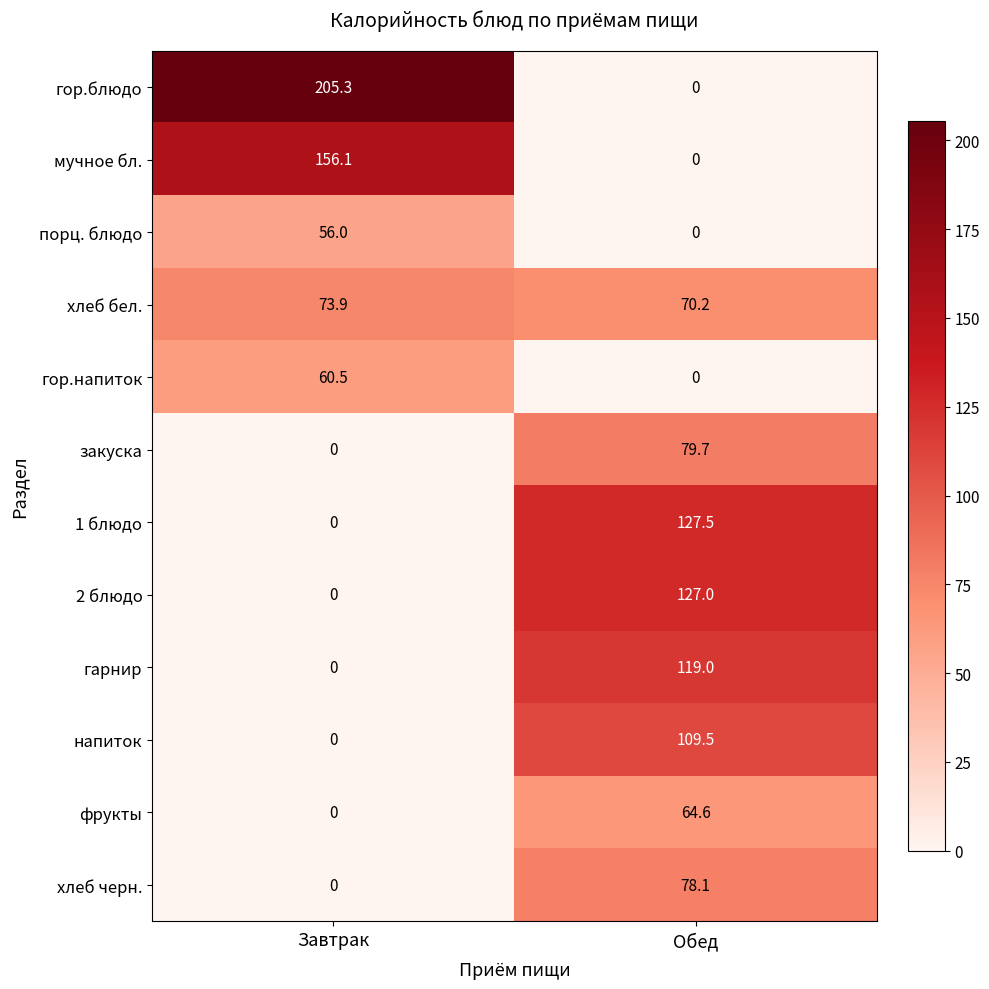

What is the difference between the maximum and minimum values in the гарнир series?

119.0